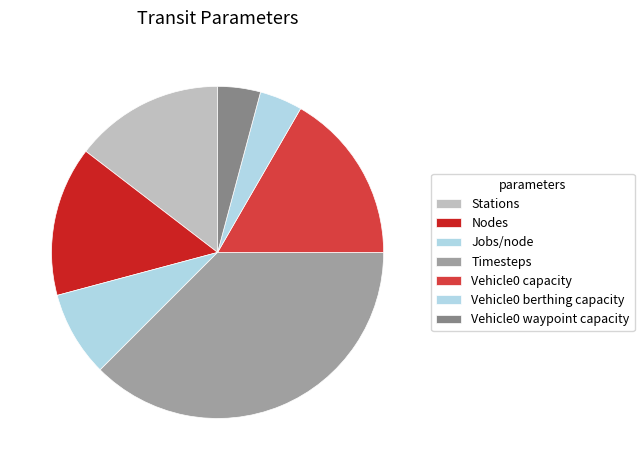

Between Vehicle0 capacity and Nodes, which is larger?

Vehicle0 capacity